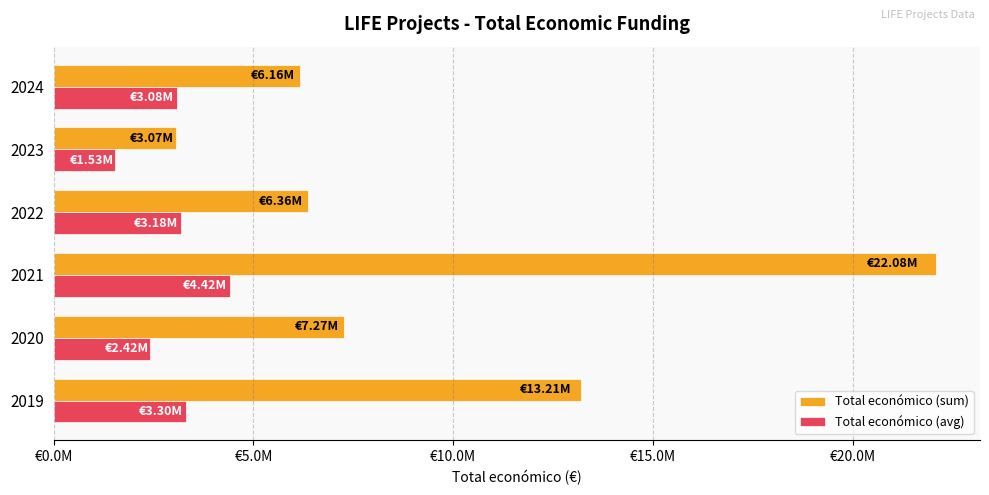

What are all the series names shown in the legend?

Total económico (sum), Total económico (avg)